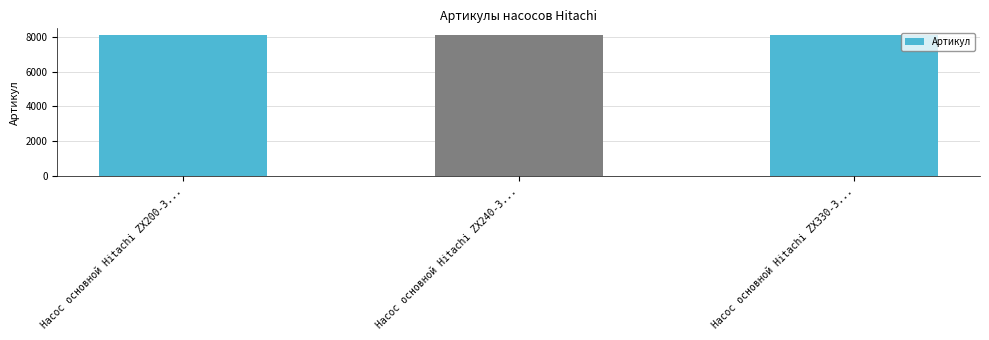

What is the approximate value at Насос основной Hitachi ZX330-3...?

8085